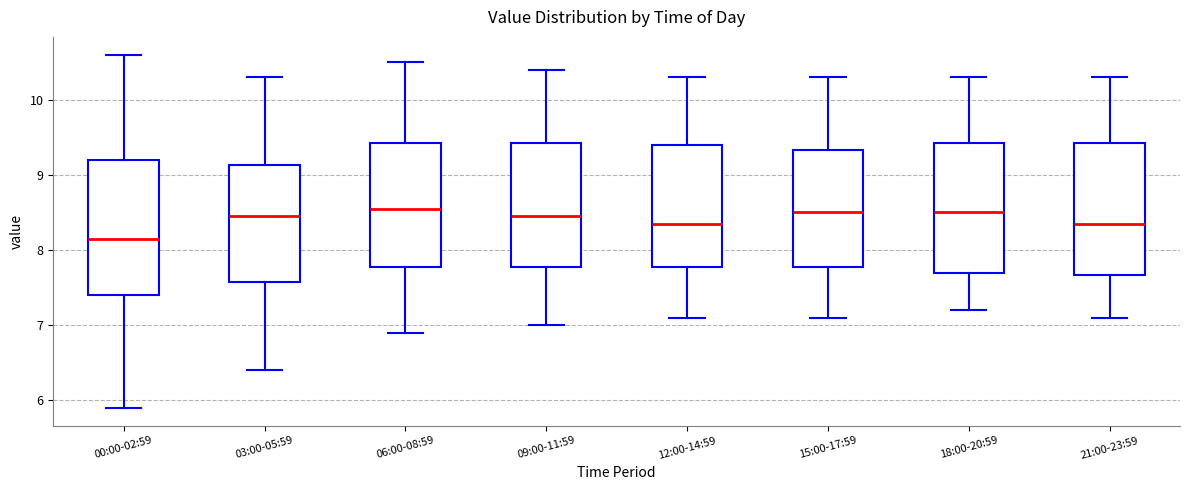

Which box's median line is the lowest?

00:00-02:59